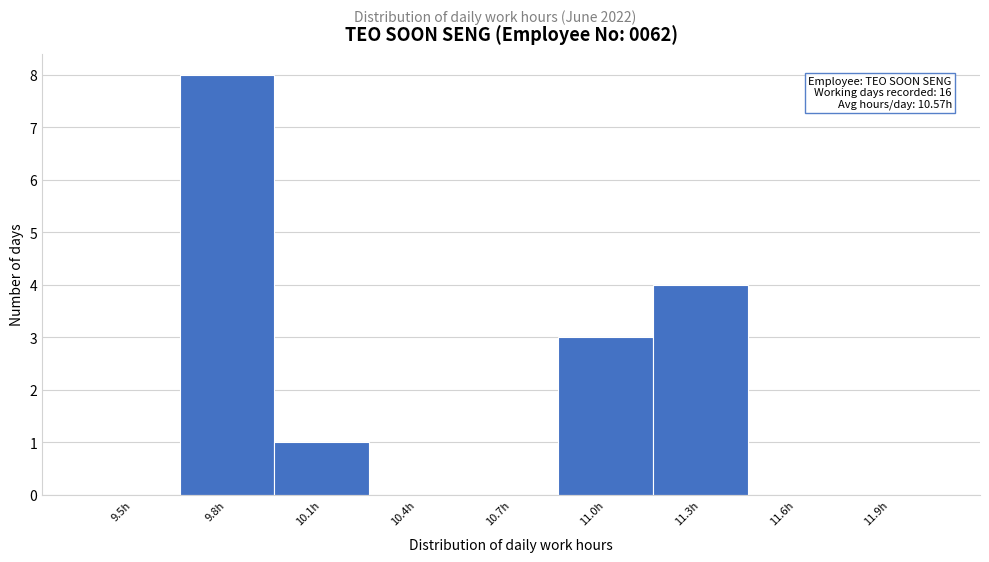

Reading right to left, what are all the values shown in this chart?

11.9h=0	11.6h=0	11.3h=4	11.0h=3	10.7h=0	10.4h=0	10.1h=1	9.8h=8	9.5h=0